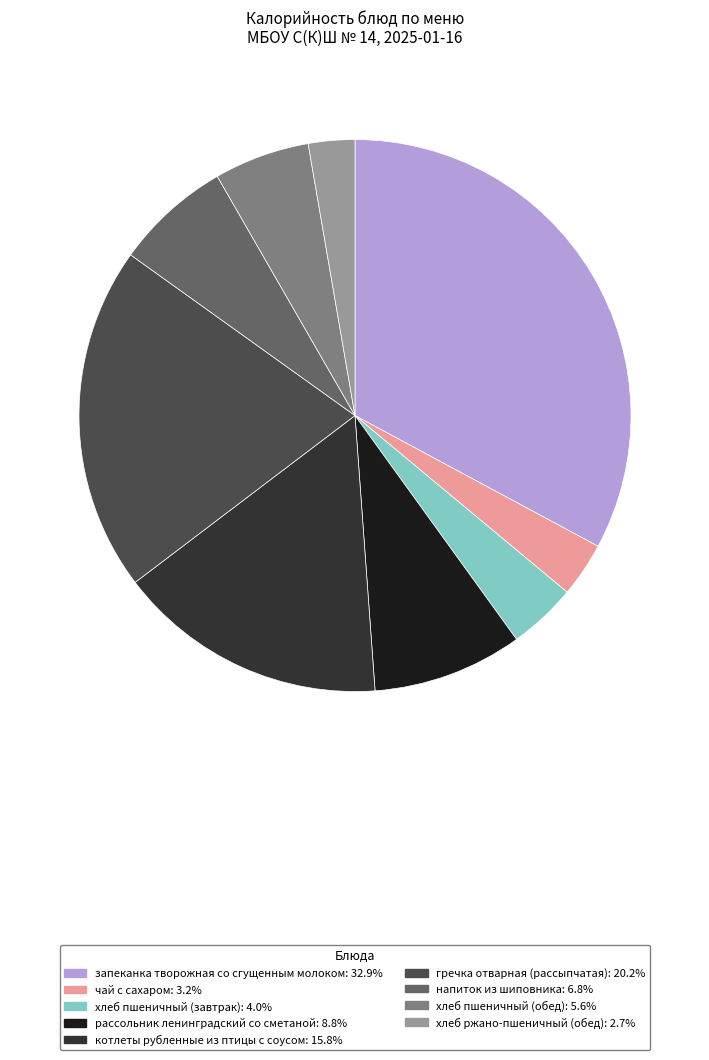

Does хлеб пшеничный (обед): 5.6% account for over 50% of the chart?

No